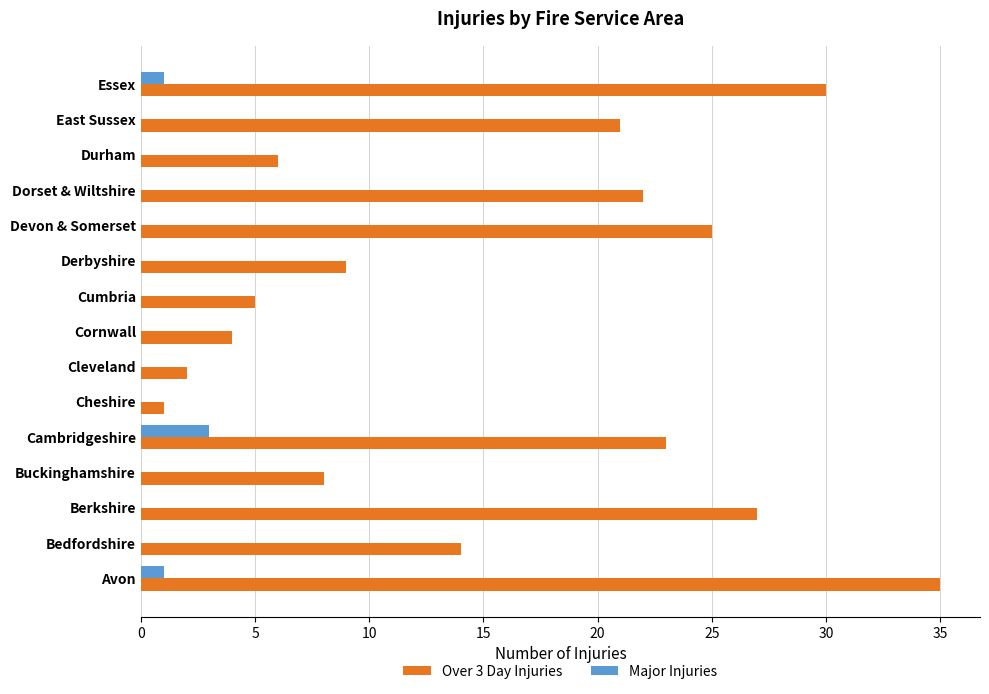

What is the maximum value shown in the chart?

35